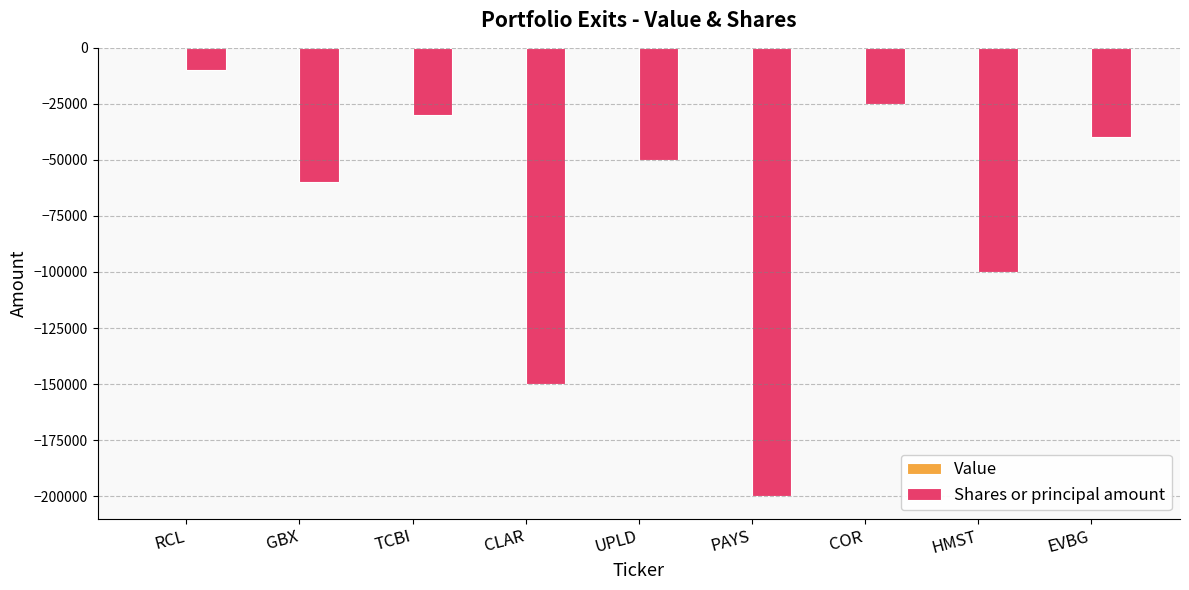

What is the change in value from UPLD to HMST?

-50000